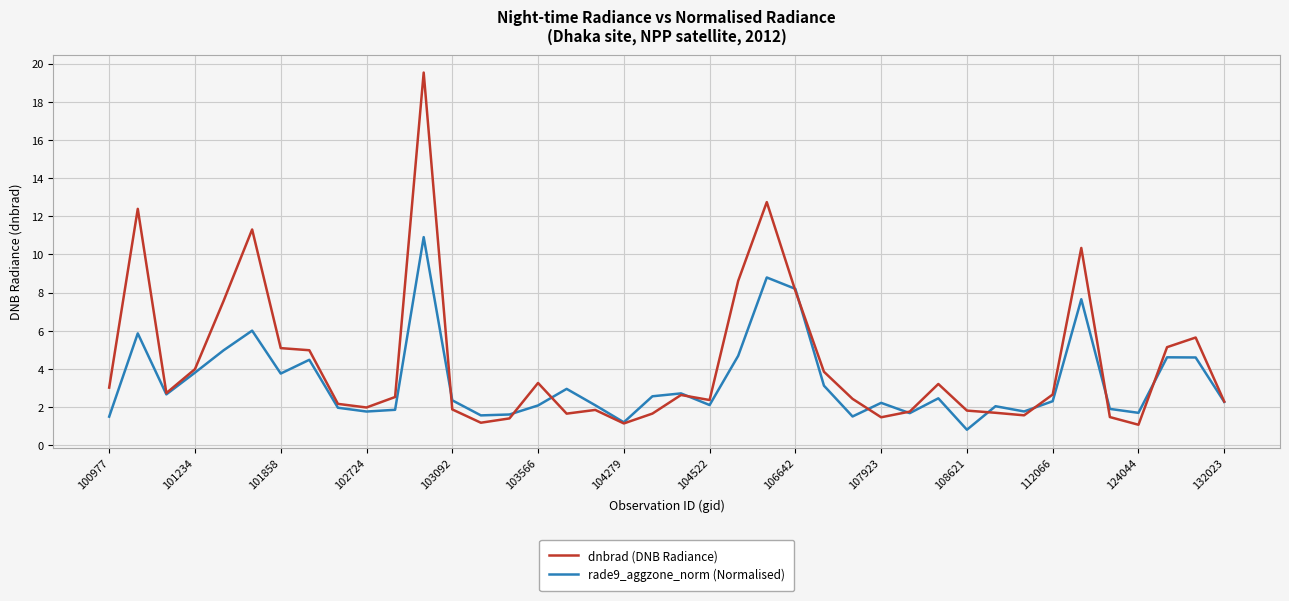

List the series in order of their overall mean, lowest first.

rade9_aggzone_norm (Normalised), dnbrad (DNB Radiance)